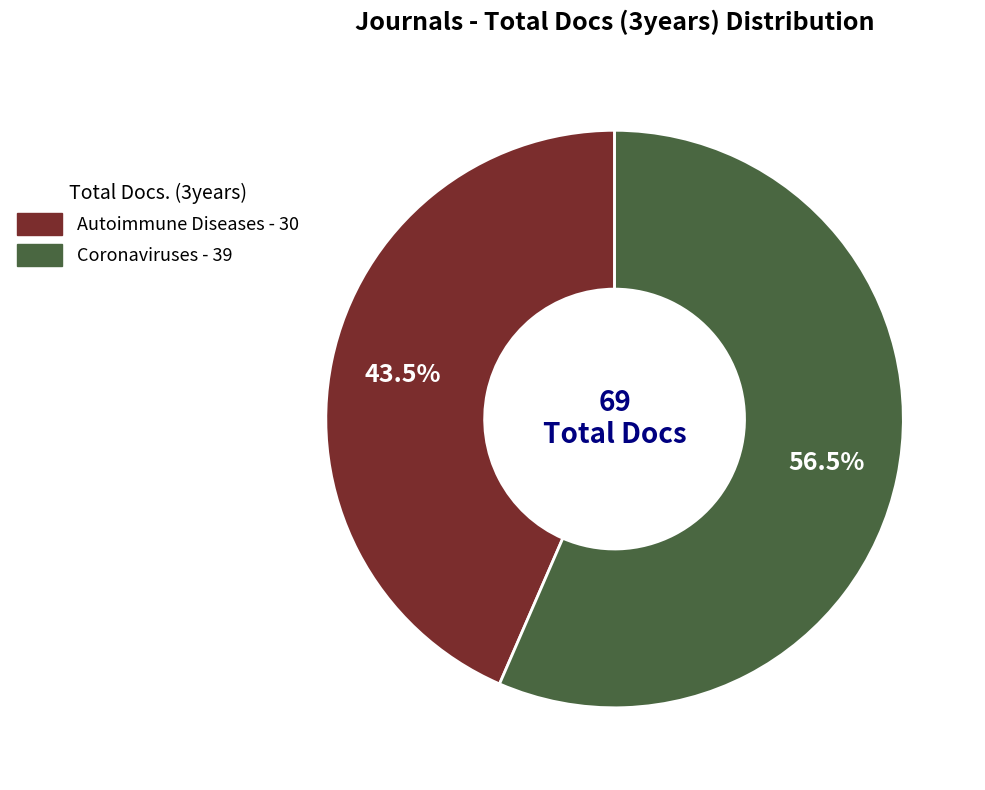

To the nearest percent, what is the difference between the Coronaviruses and Autoimmune Diseases slice percentages?

13%